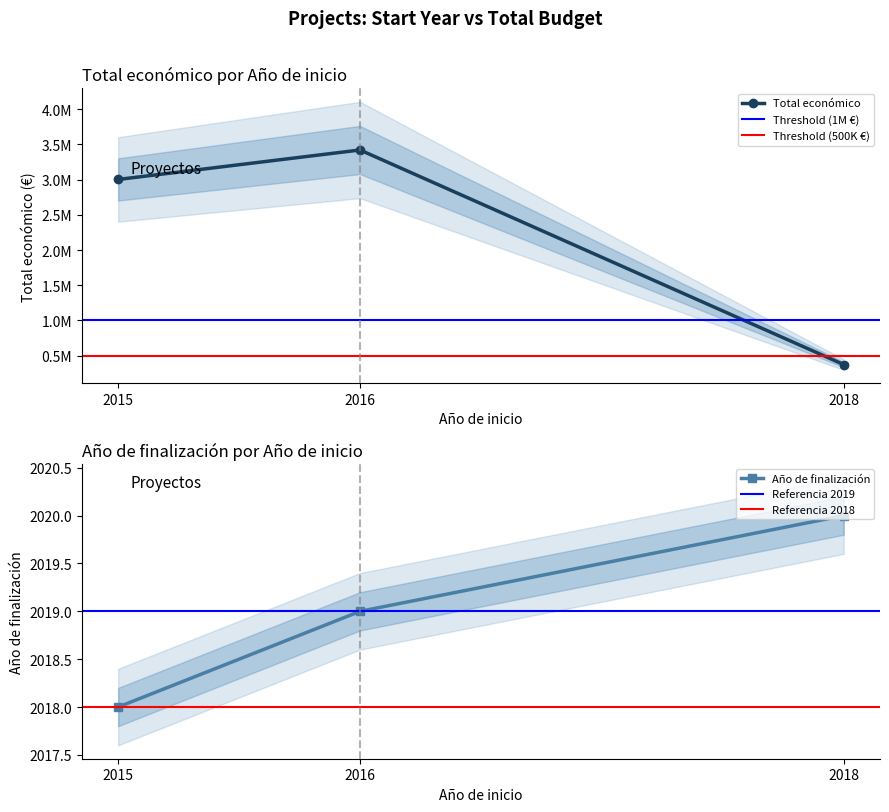

What is the approximate value at 2018, to the nearest 10?

372410